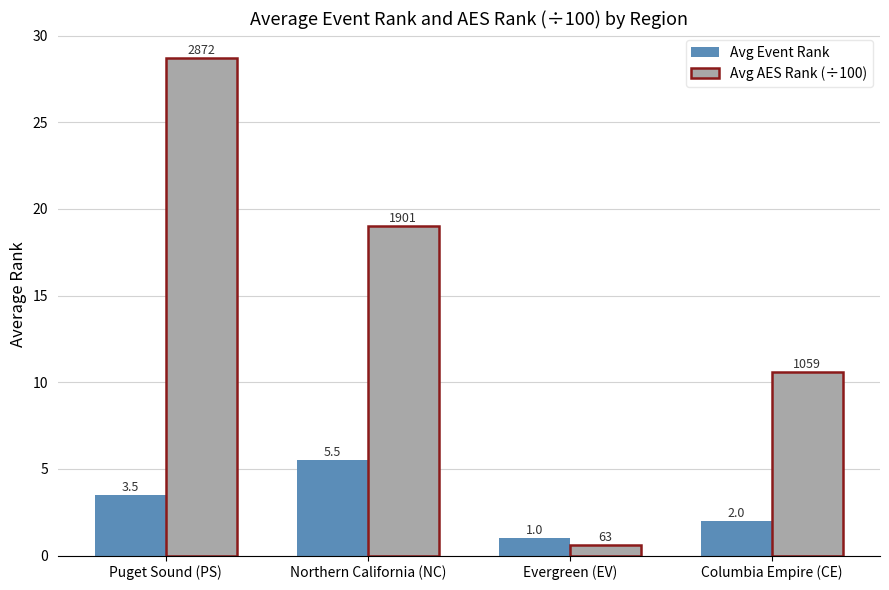

What is the sum of the Avg AES Rank (÷100) values at Columbia Empire (CE) and Evergreen (EV)?

11.2